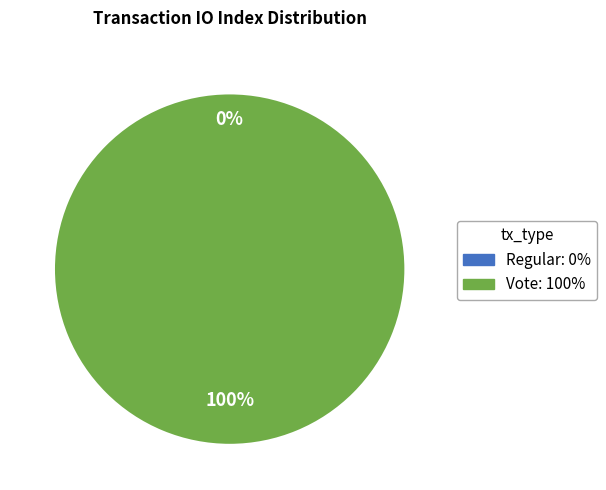

To the nearest percent, what is the combined percentage of Vote and Regular?

100%